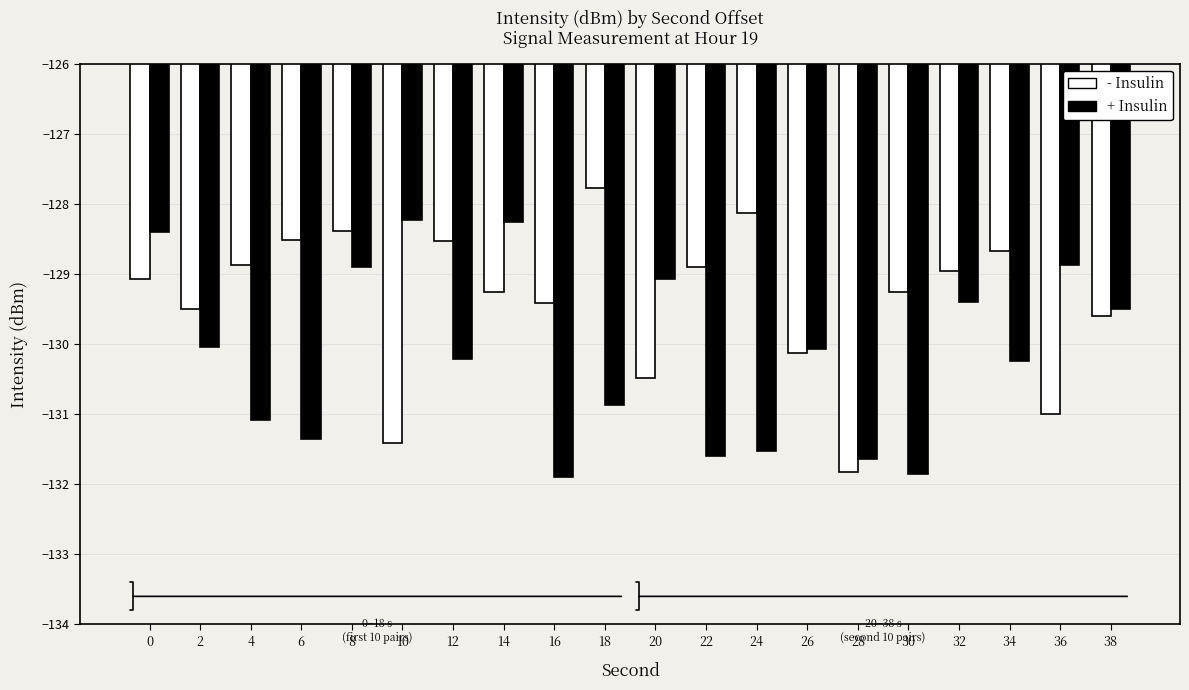

What is the greatest value displayed?

-127.8